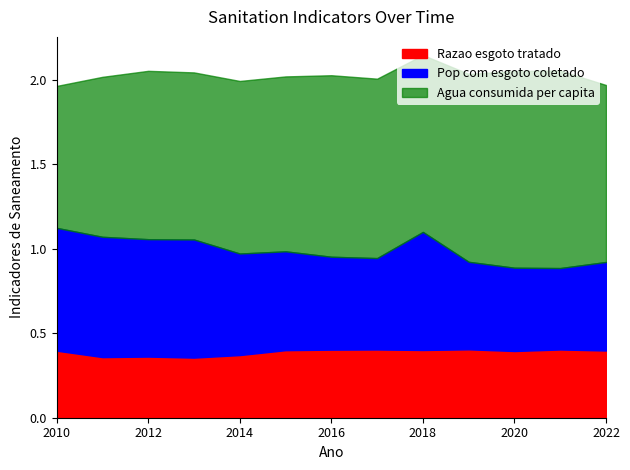

Which category has the highest value in the Pop com esgoto coletado series?

2010